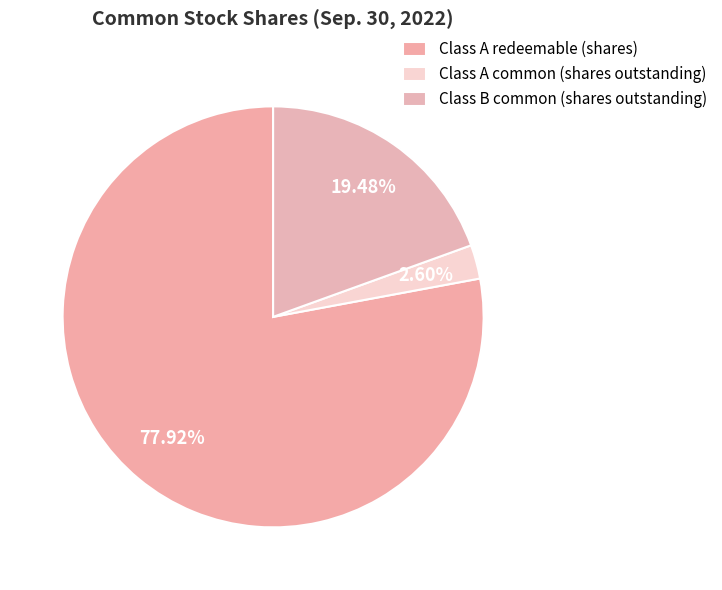

To the nearest percent, what portion does Class A common (shares outstanding) represent?

3%